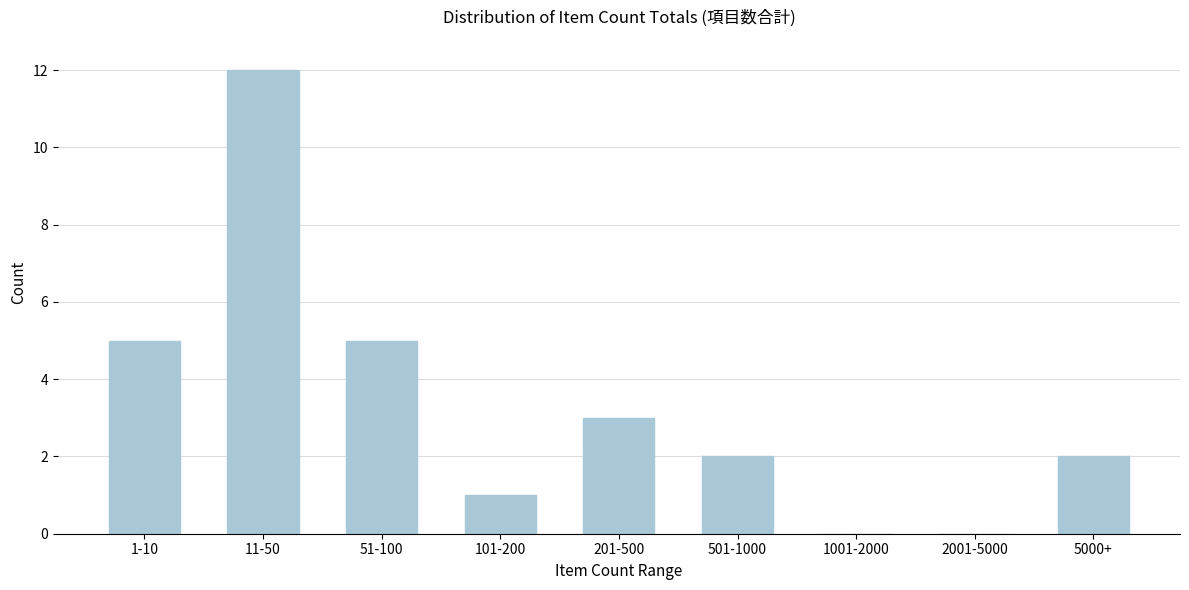

Reading right to left, extract all data points from this chart.

5000+=2	2001-5000=0	1001-2000=0	501-1000=2	201-500=3	101-200=1	51-100=5	11-50=12	1-10=5